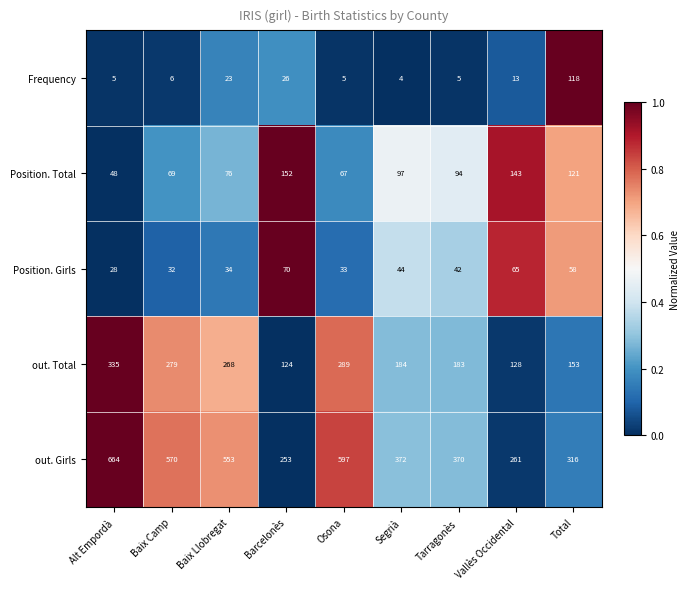

What is the total value across all series at Barcelonès?

625